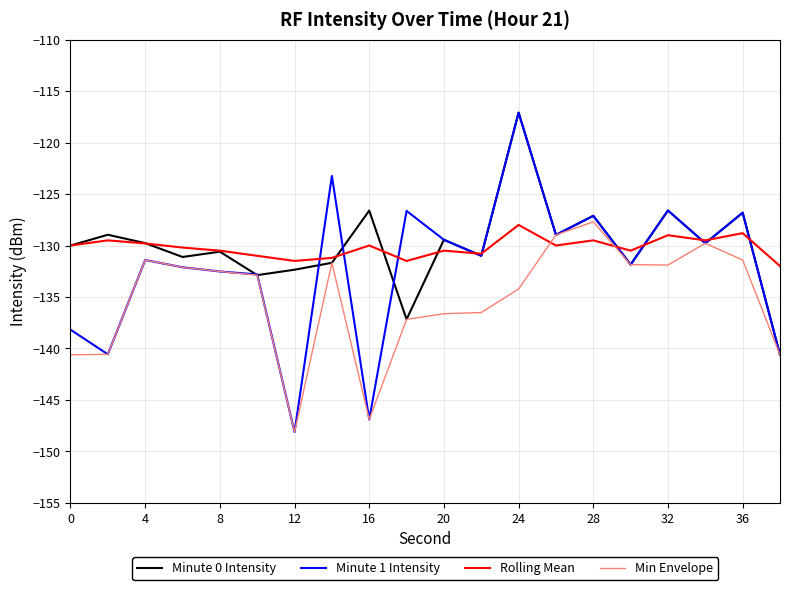

Which series has the widest spread of values?

Minute 1 Intensity